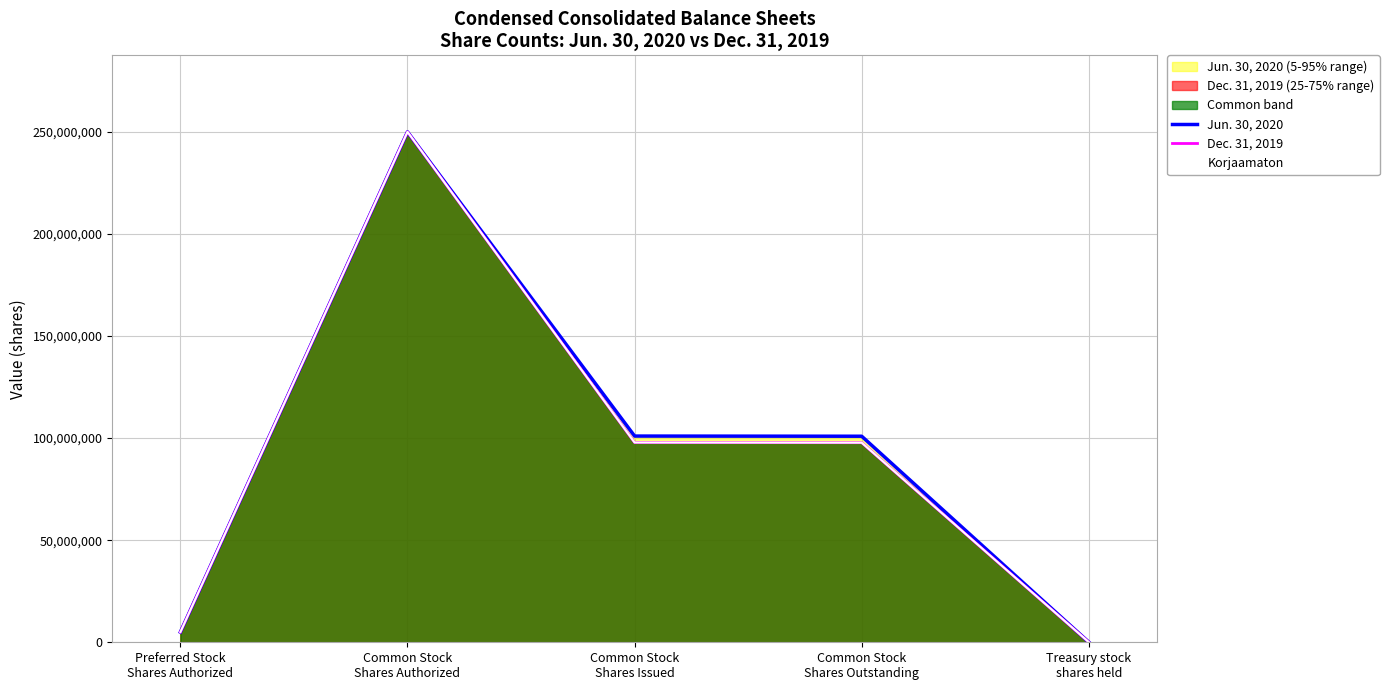

True or false: Dec. 31, 2019 and Jun. 30, 2020 cross at least once.

False